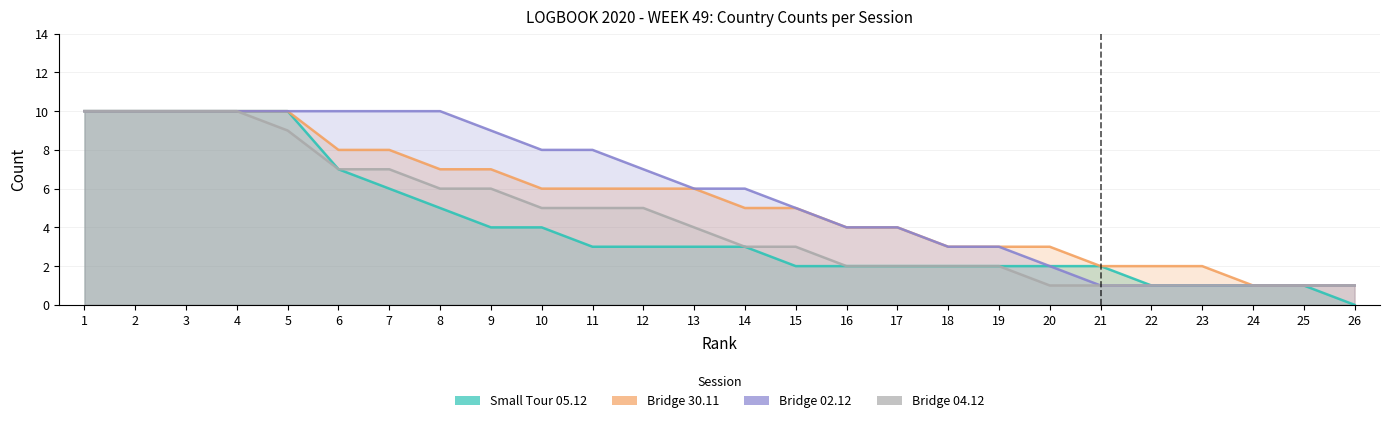

What is the difference between the highest and lowest values at 23?

1